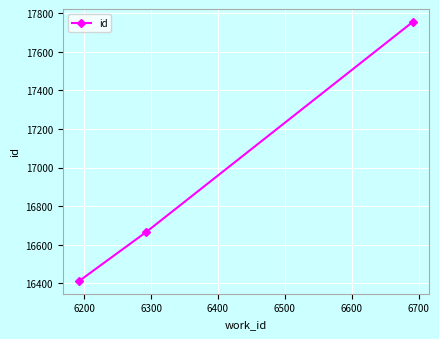

What is the difference between the maximum and minimum values?

1340